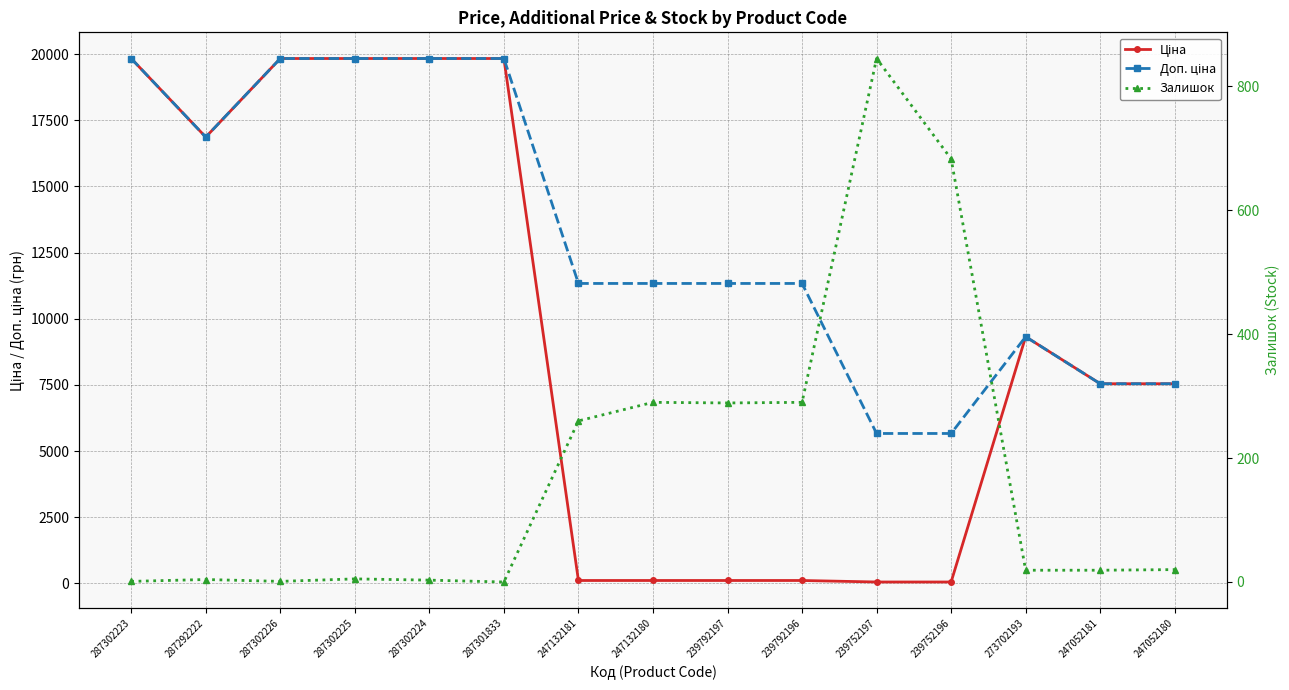

Which series has the widest spread of values?

Ціна